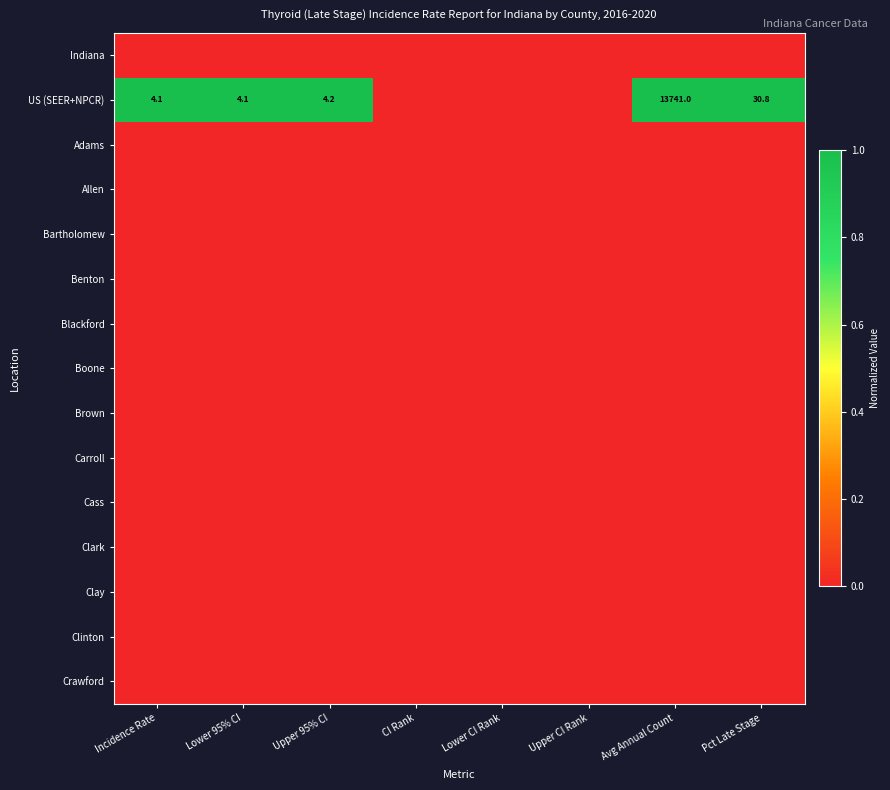

At how many categories does at least one series exceed 0?

5